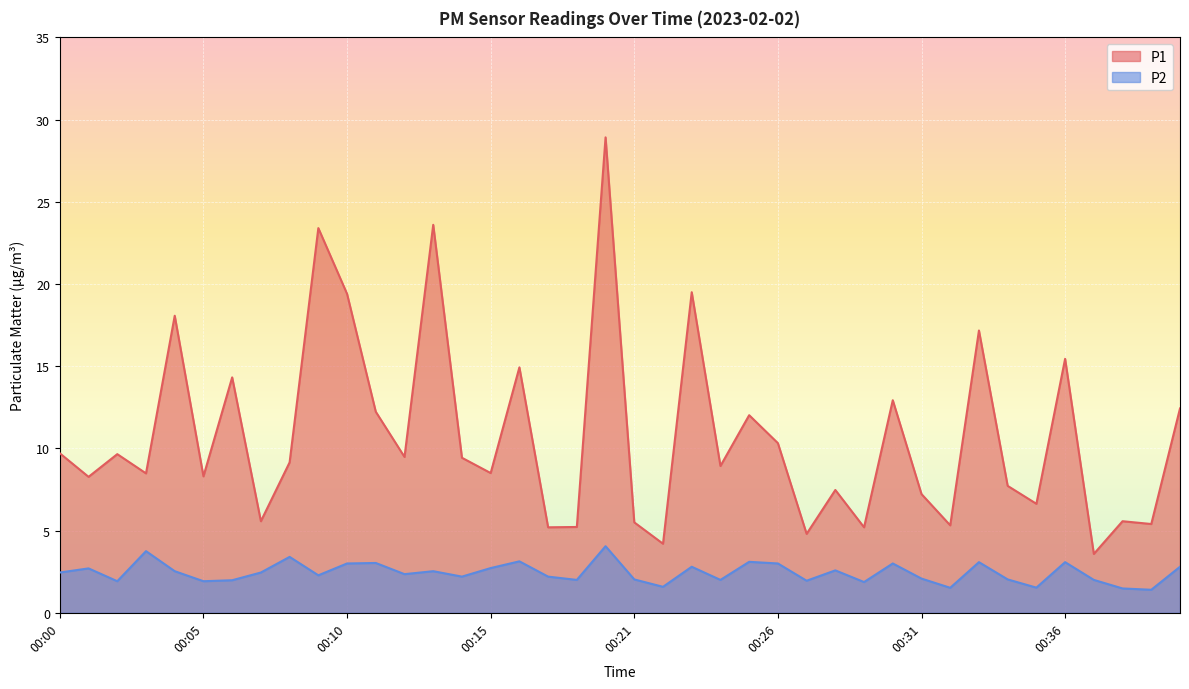

Reading right to left, list all the values displayed in this chart.

P1: 12.4	5.4	5.6	3.6	15.4	6.6	7.7	17.2	5.3	7.2	12.9	5.2	7.5	4.8	10.3	12.0	8.9	19.5	4.2	5.5	28.9	5.2	5.2	14.9	8.5	9.4	23.6	9.5	12.2	19.4	23.4	9.2	5.6	14.3	8.3	18.1	8.5	9.7	8.3	9.7
P2: 2.8	1.4	1.5	2.0	3.1	1.5	2.0	3.1	1.5	2.1	3.0	1.9	2.6	1.9	3.0	3.1	2.0	2.8	1.6	2.0	4.0	2.0	2.2	3.1	2.7	2.2	2.5	2.4	3.0	3.0	2.3	3.4	2.5	2.0	1.9	2.5	3.8	1.9	2.7	2.5